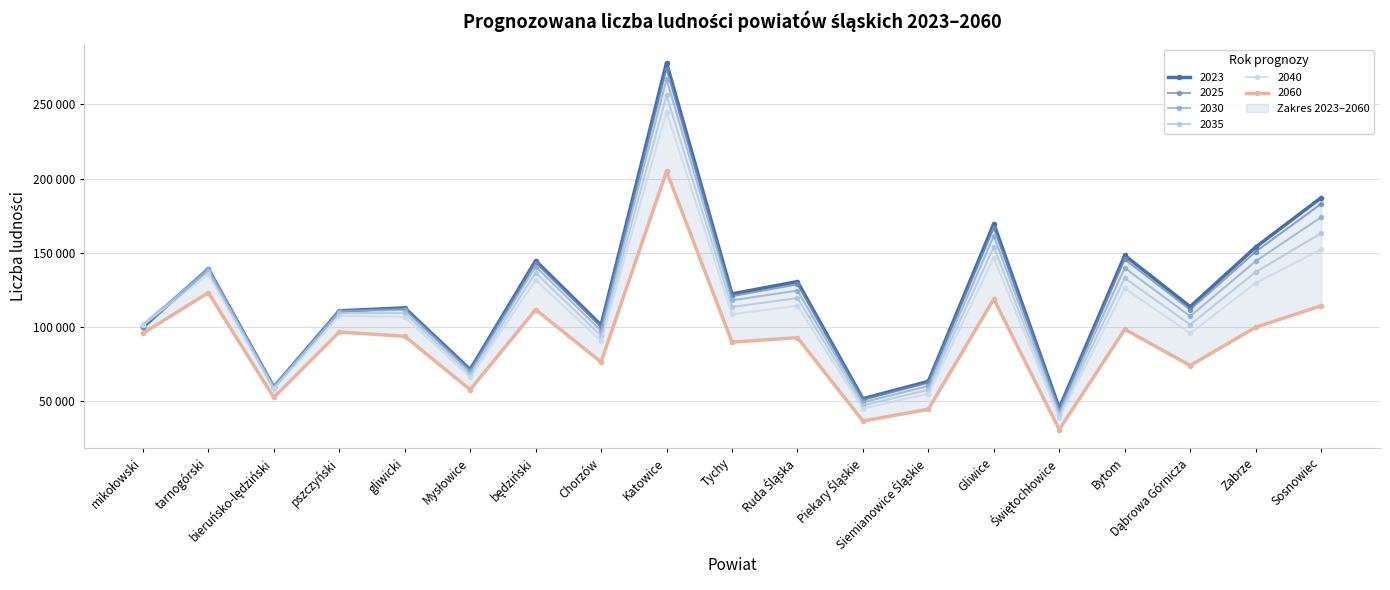

What is the spread (max minus min) of values at tarnogórski?

16095